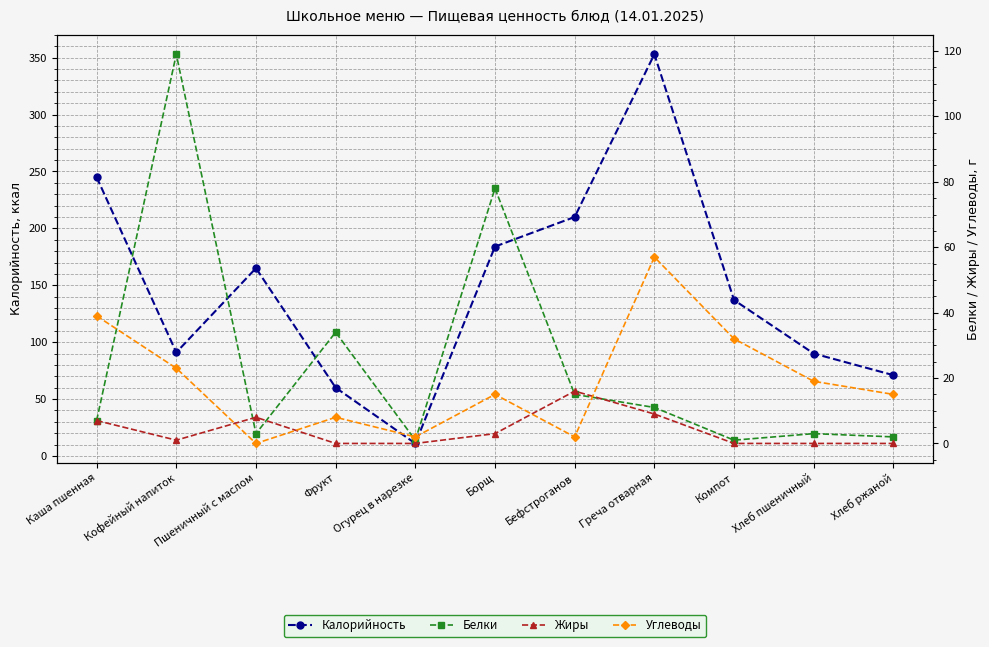

Between Фрукт and Греча отварная, which is larger?

Греча отварная